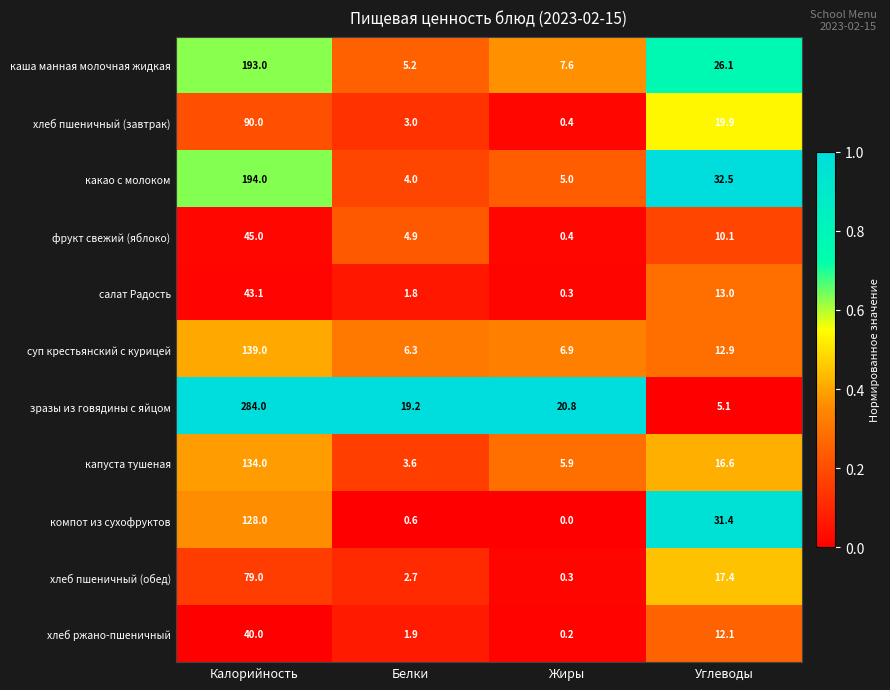

At how many categories does at least one series exceed 0?

4